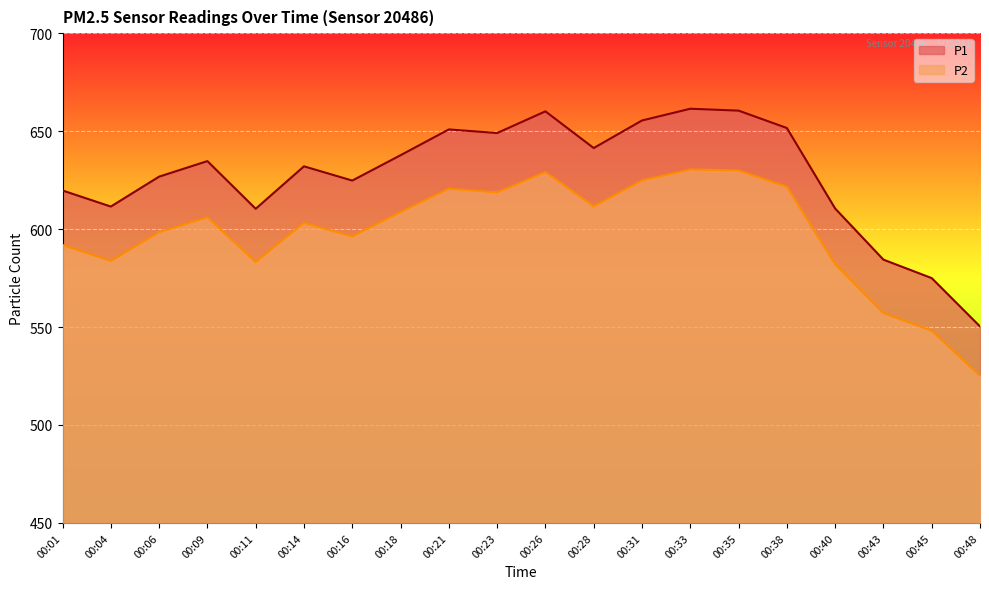

What is the difference between the maximum and minimum values in the P1 series?

111.1